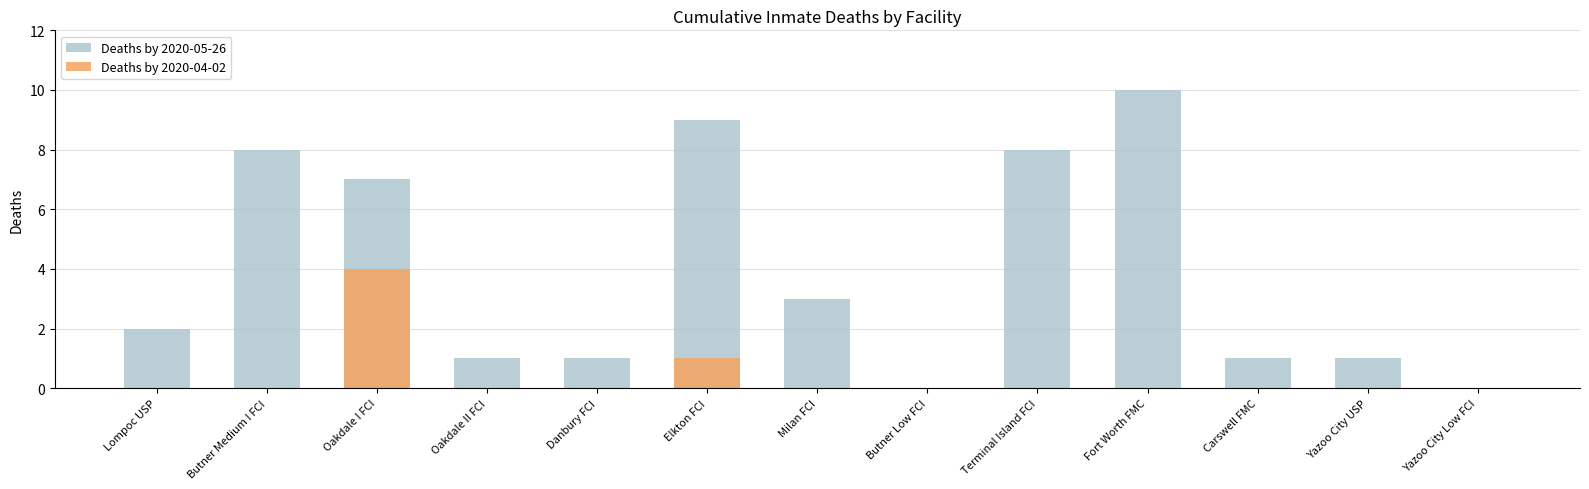

Which series has the largest total across all categories?

Deaths by 2020-05-26